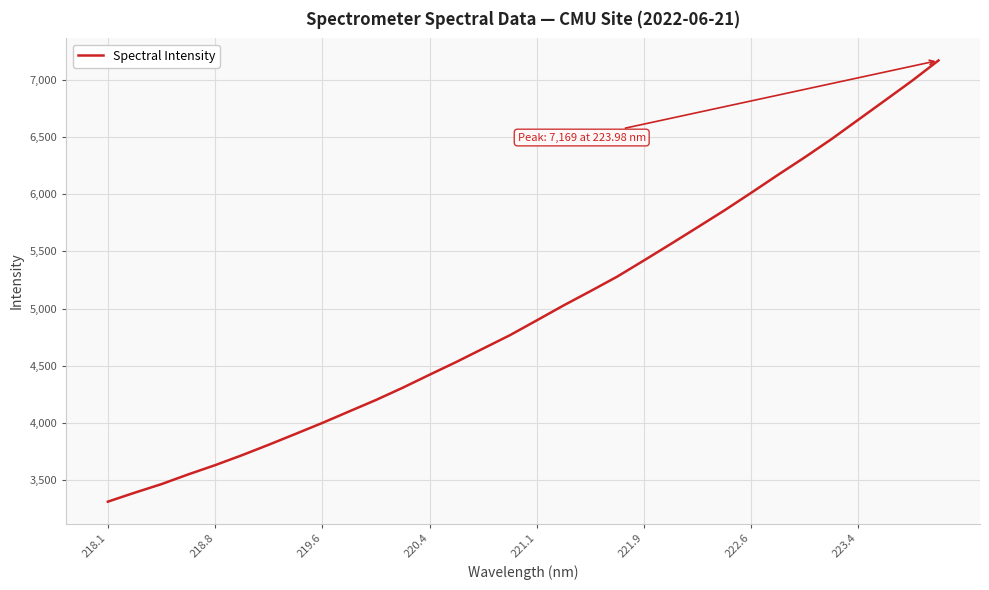

What is the greatest value displayed?

7169.5